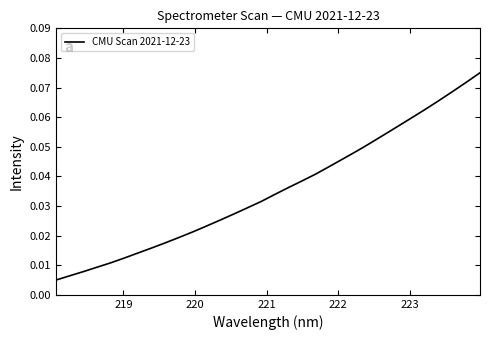

How many lines are shown in the chart?

1